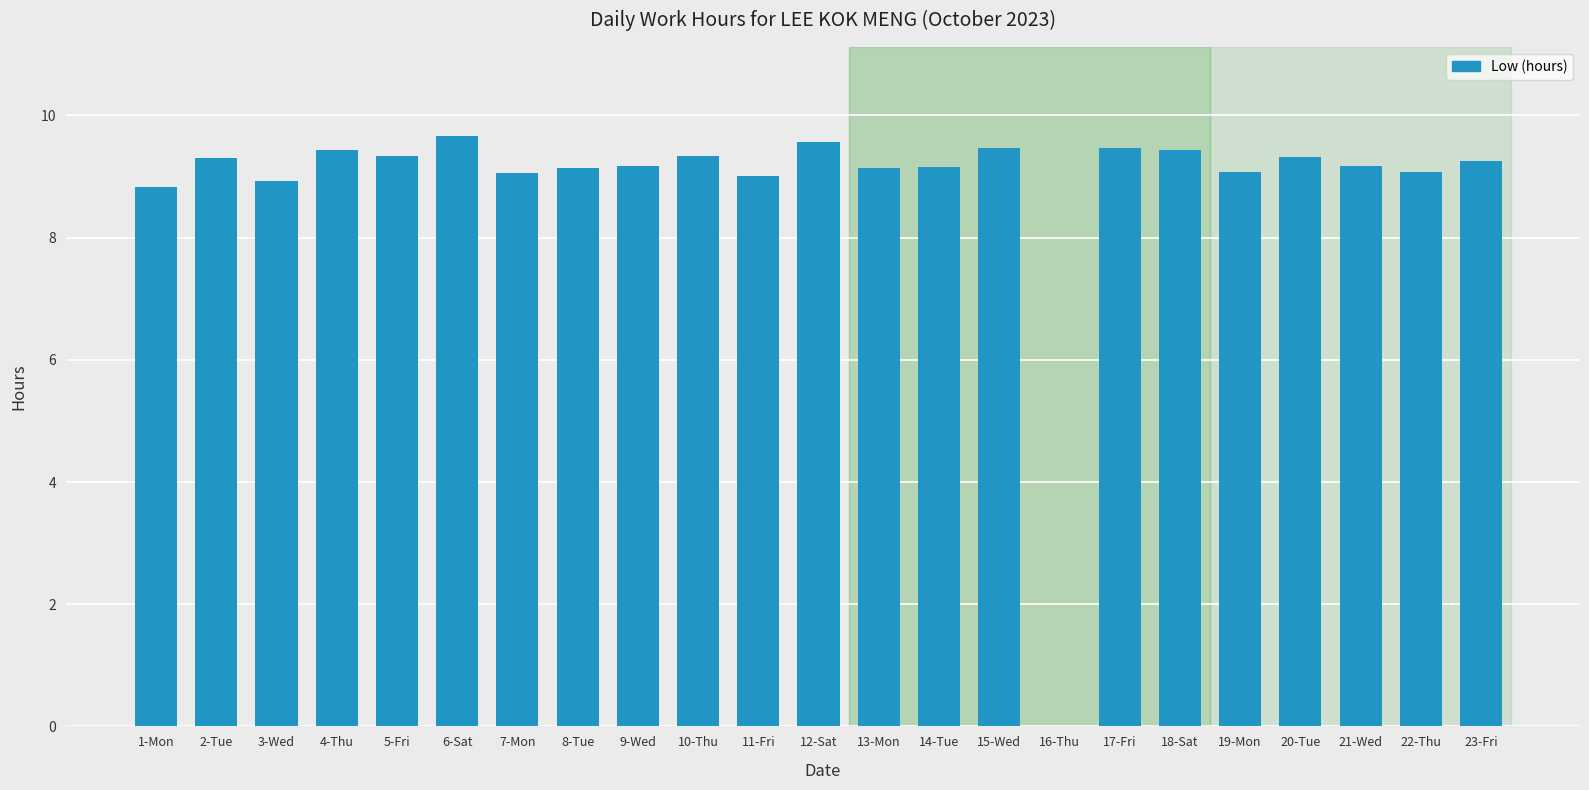

True or false: the data shows 4.8 at 14-Tue.

False